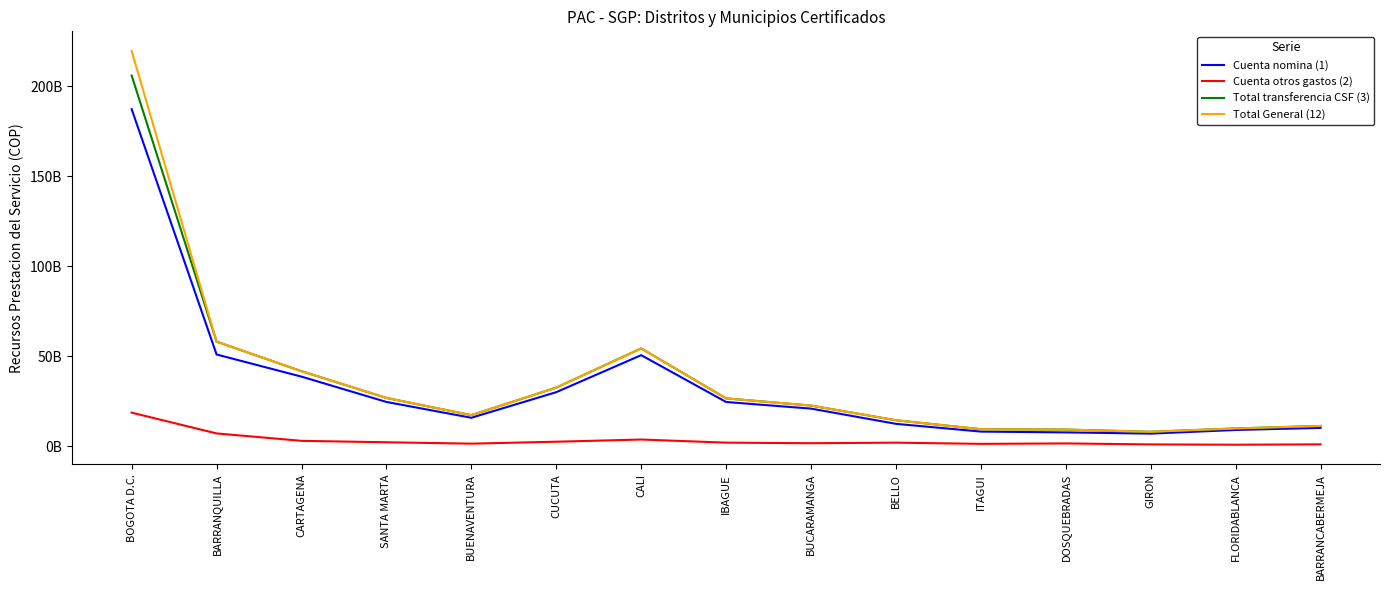

The value of Cuenta nomina (1) at IBAGUE is 24592982199. True or false?

True